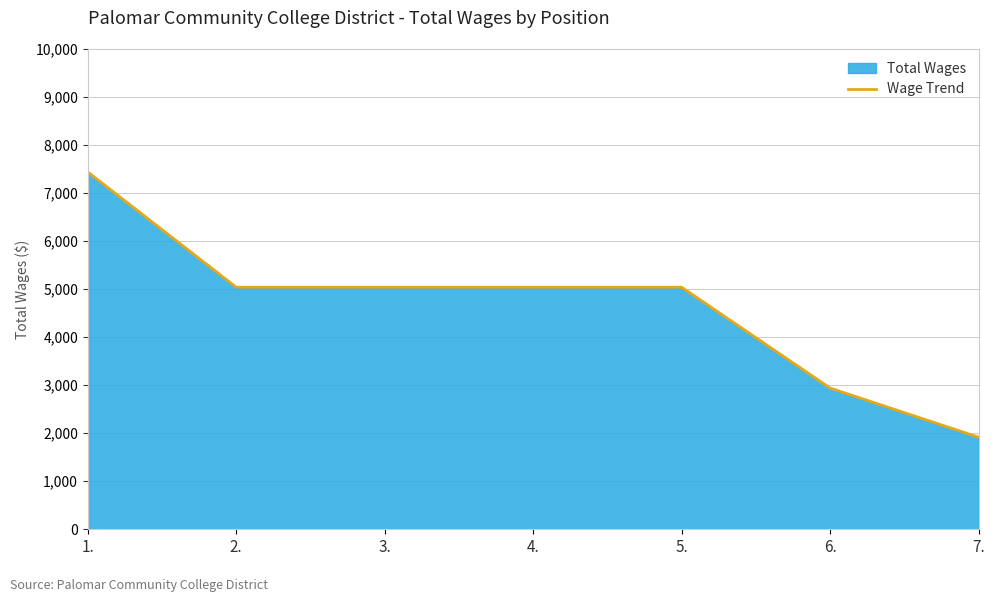

Does the chart have visible grid lines?

Yes